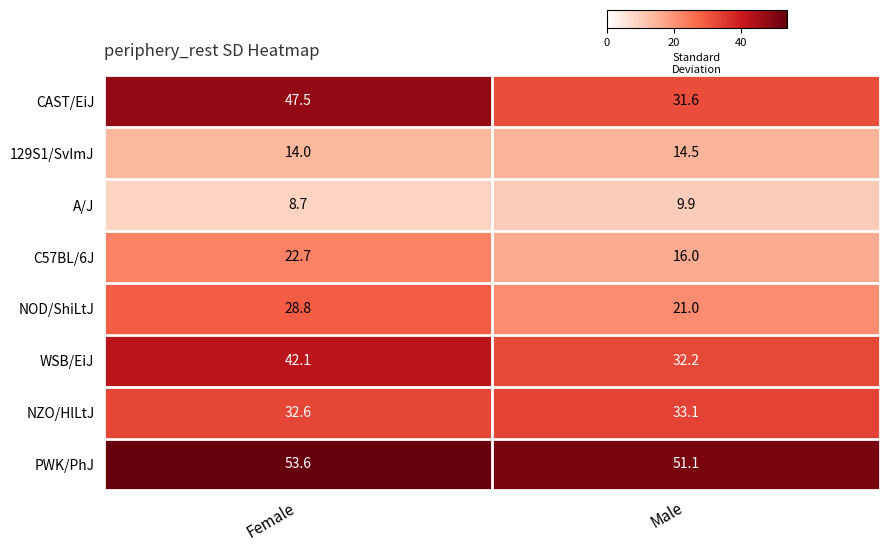

What is the average value of the A/J series?

9.3